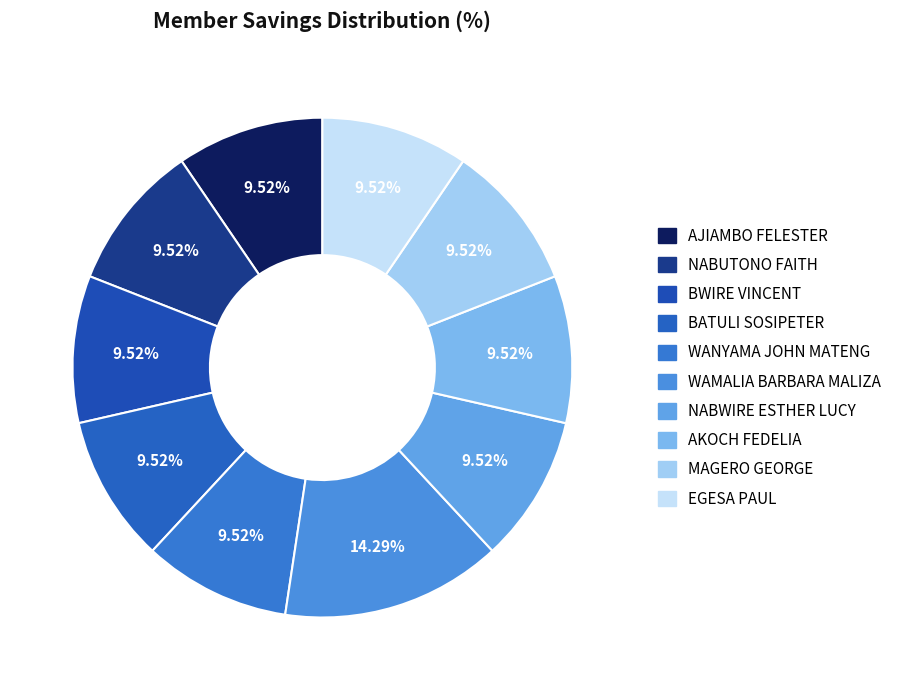

How many slices are in this pie chart?

10